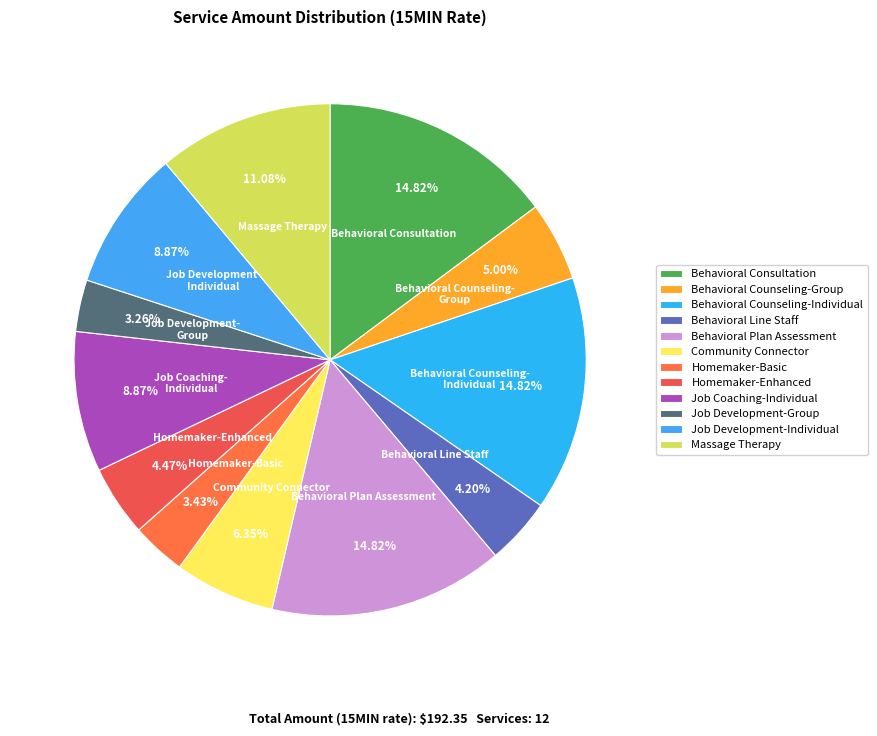

Is it true that Homemaker-Basic is 3% of the pie?

True